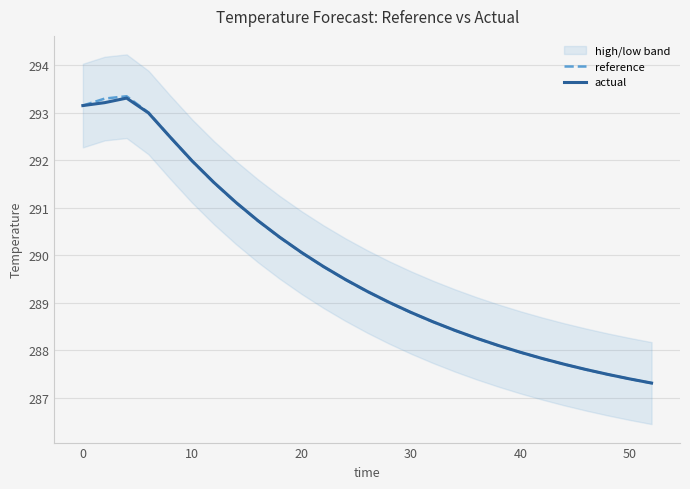

List the series in order of their peak value, highest first.

reference, actual